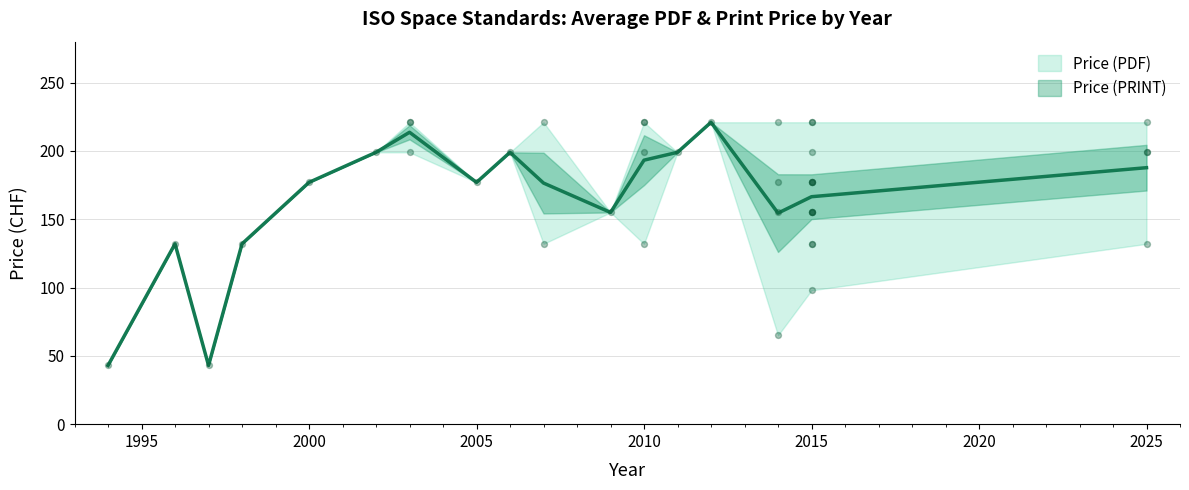

What are all the series names shown in the legend?

Price (PDF), Price (PRINT)